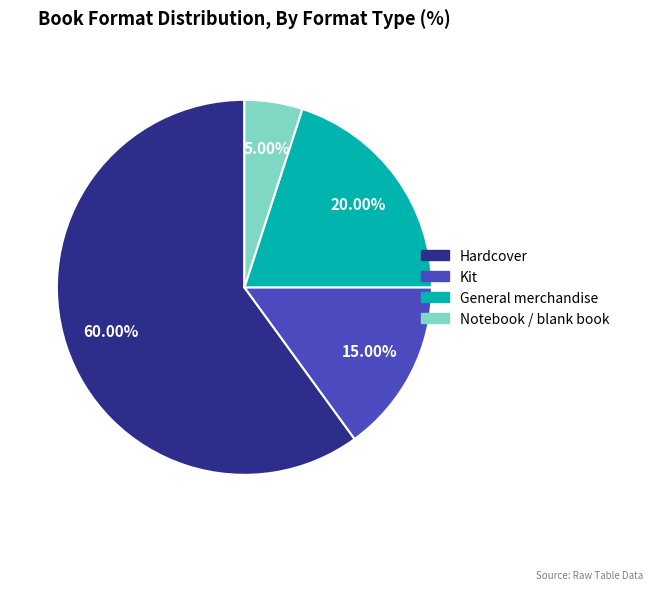

Rank the categories by value from lowest to highest.

Notebook / blank book, Kit, General merchandise, Hardcover